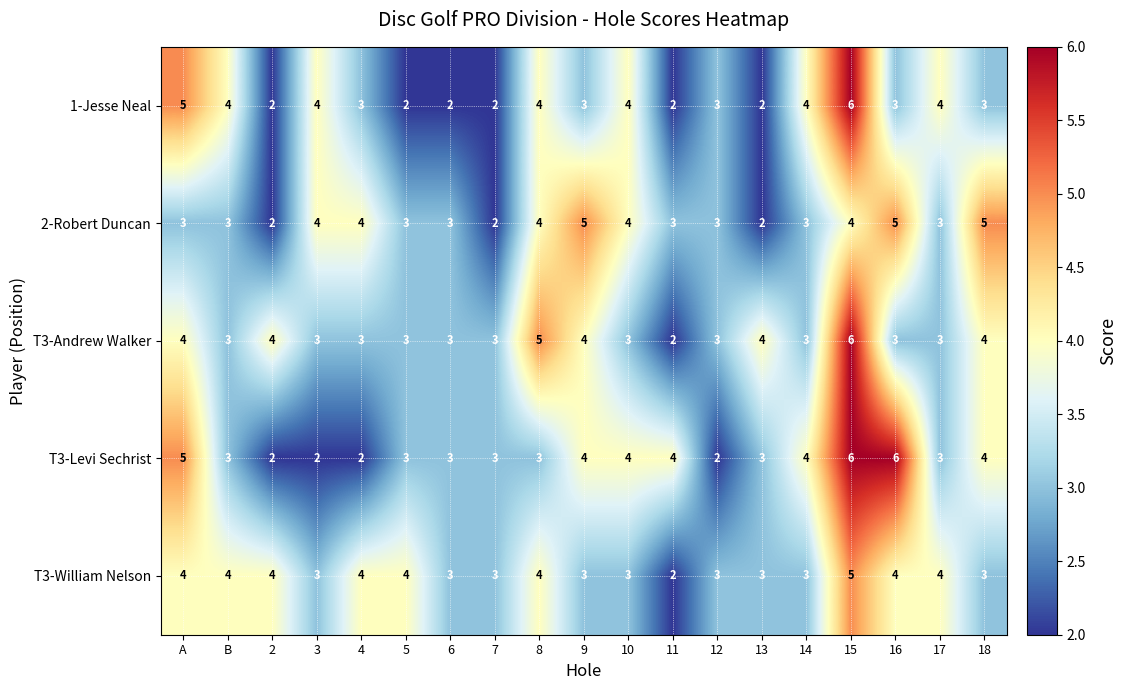

At which category is the sum across all series the highest?

15